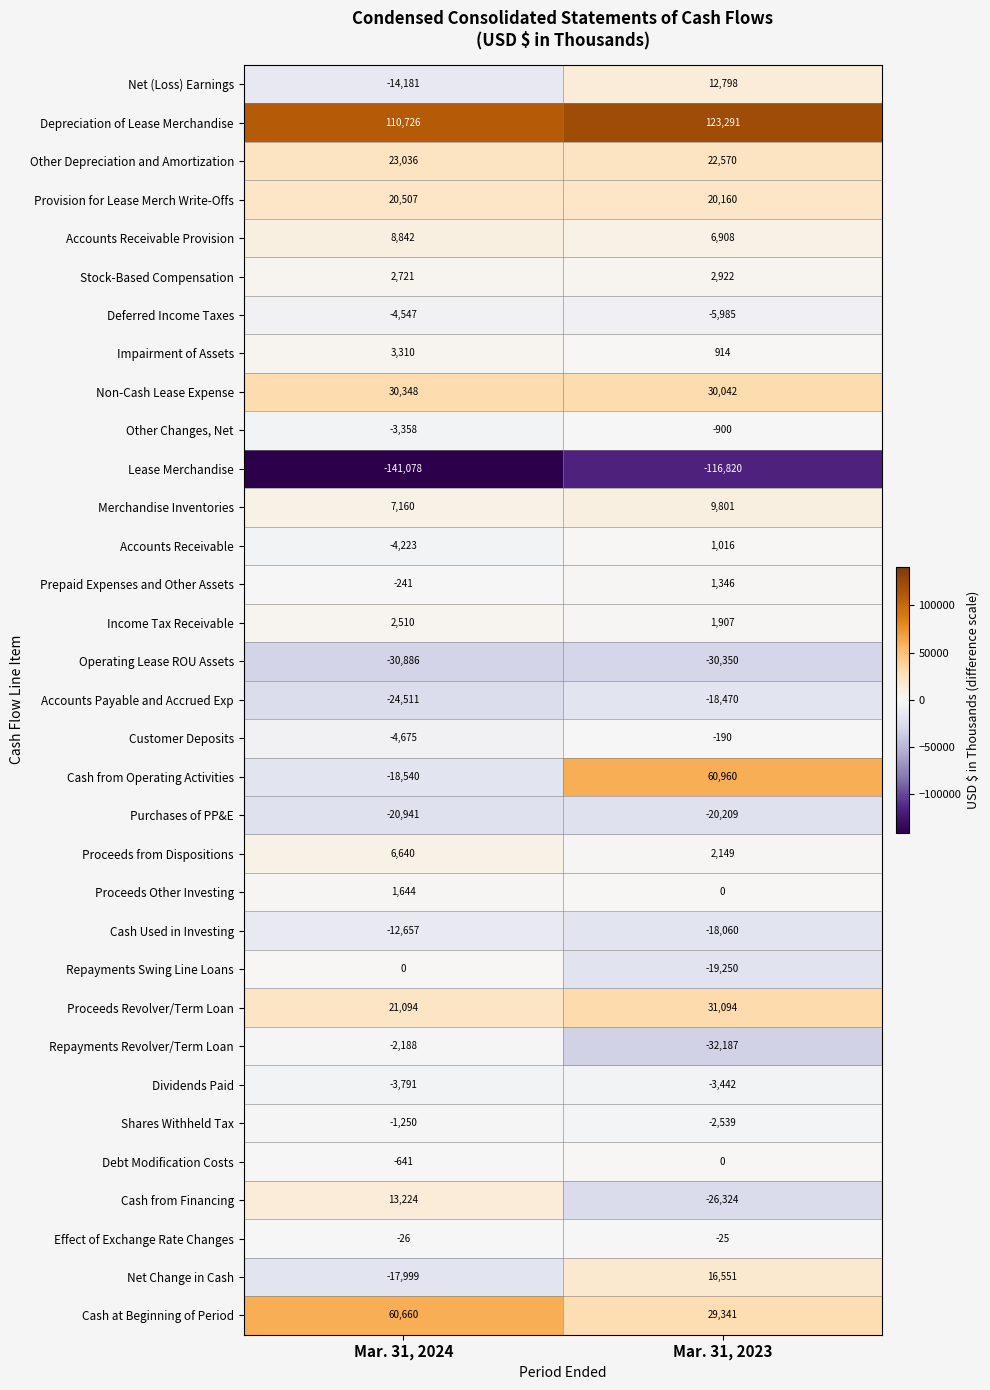

List the labels in order of Non-Cash Lease Expense value, smallest first.

Mar. 31, 2023, Mar. 31, 2024